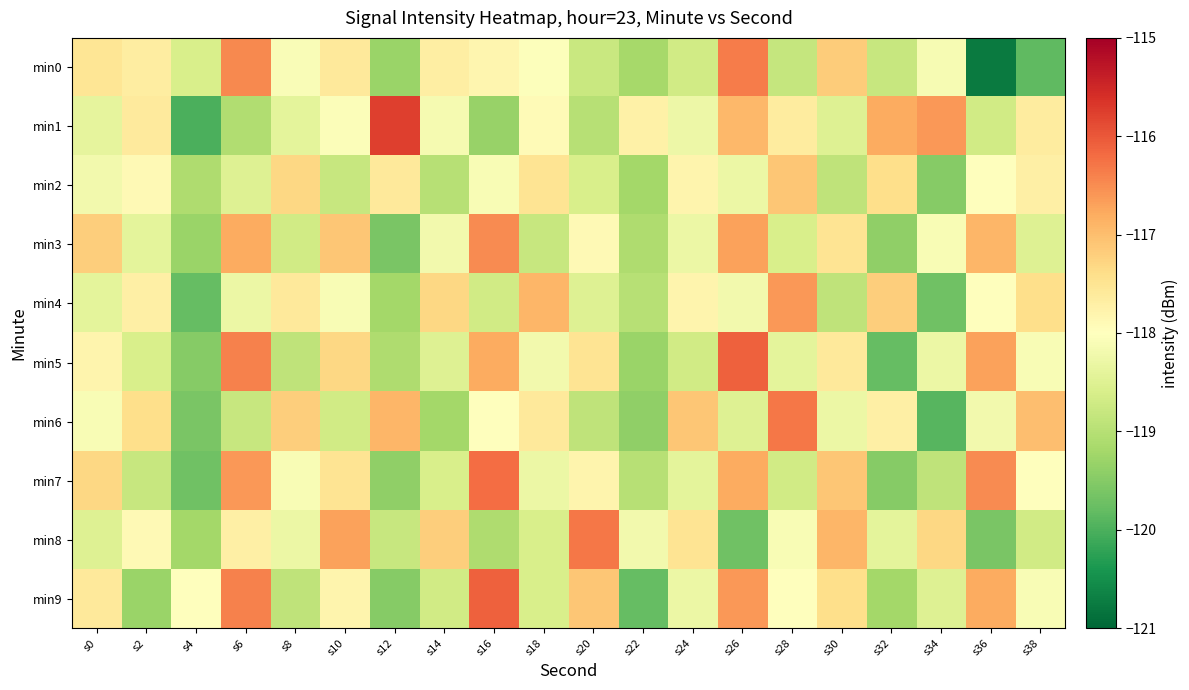

Which label corresponds to the largest value in the chart?

s12